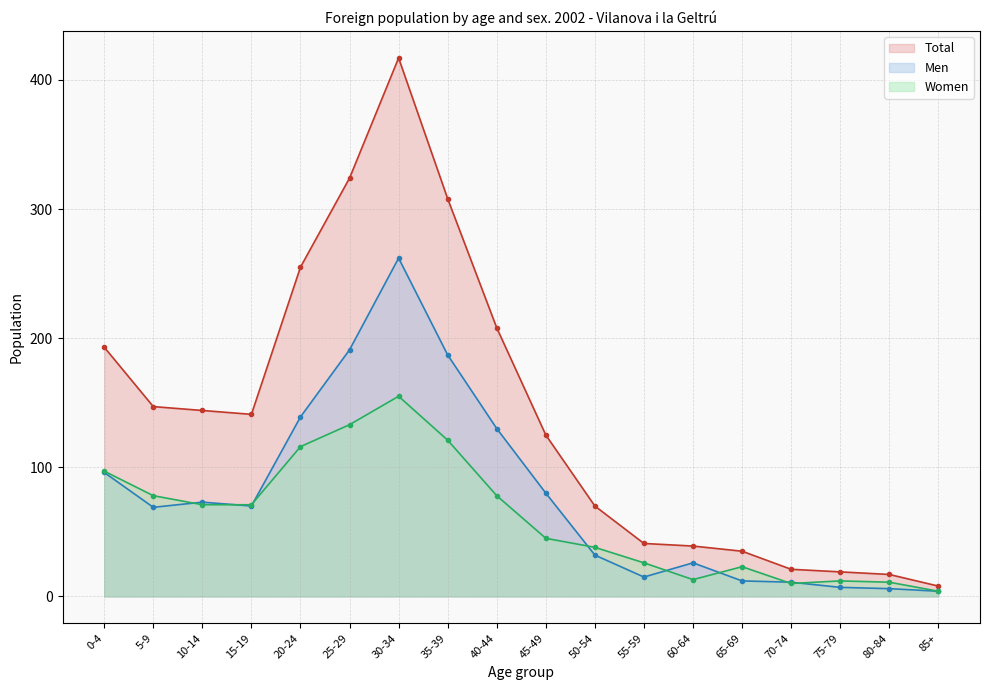

How many data points in Women are above 71?

7